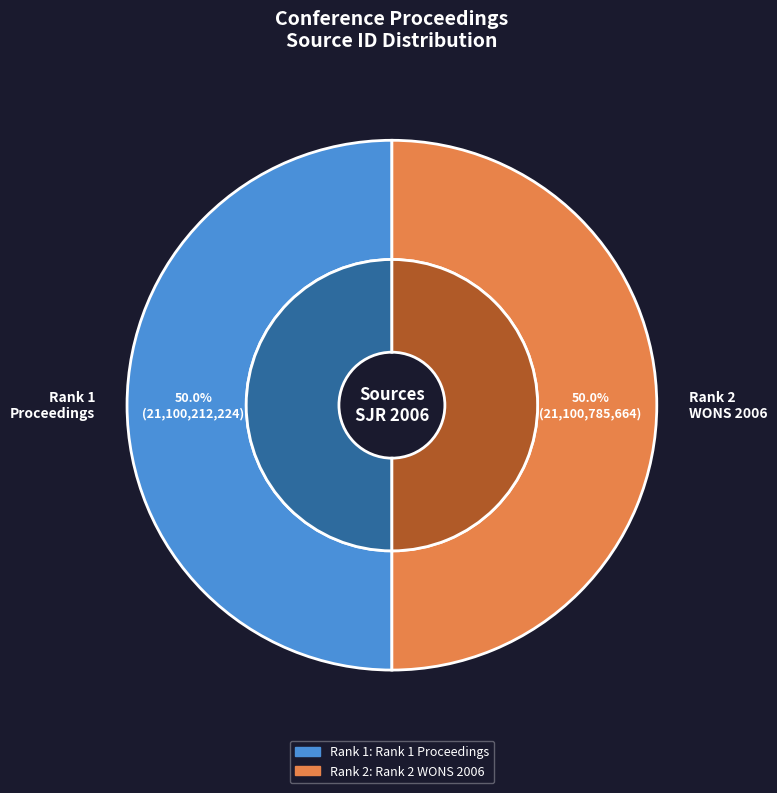

Count the number of slices in the pie.

2